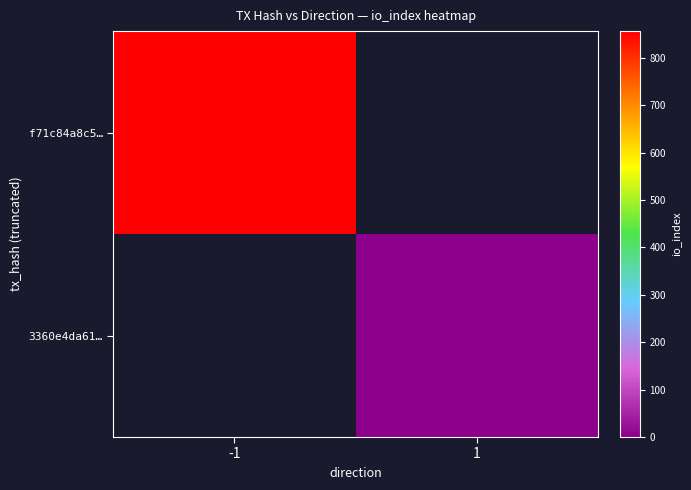

The 3360e4da61… series shows 3.0 at 1. True or false?

True